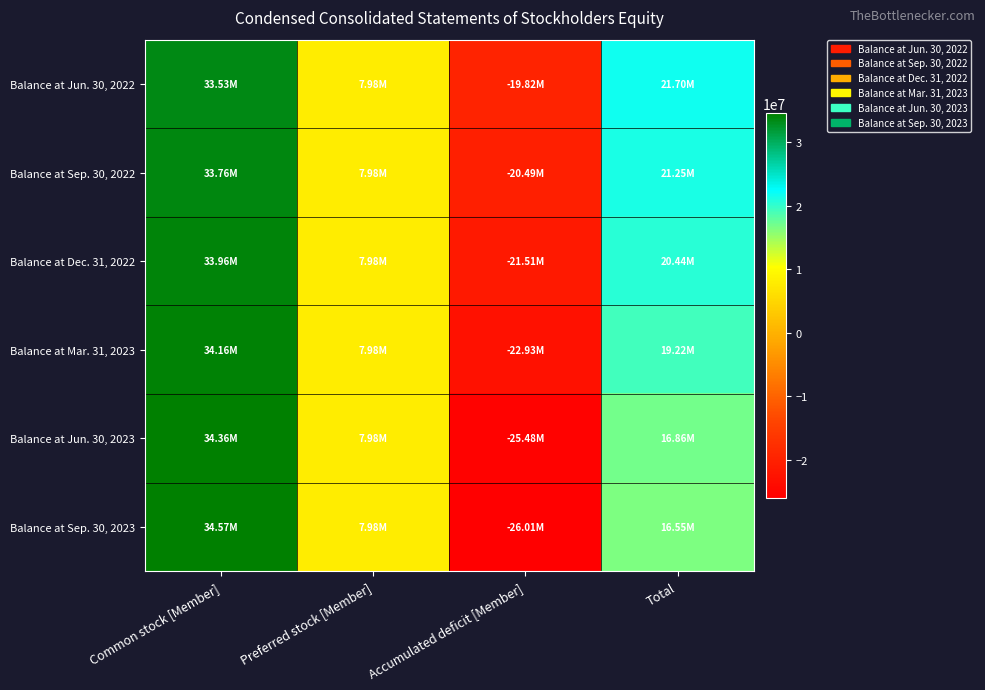

Between Common stock [Member] and Preferred stock [Member], which series saw the biggest shift?

Balance at Sep. 30, 2023